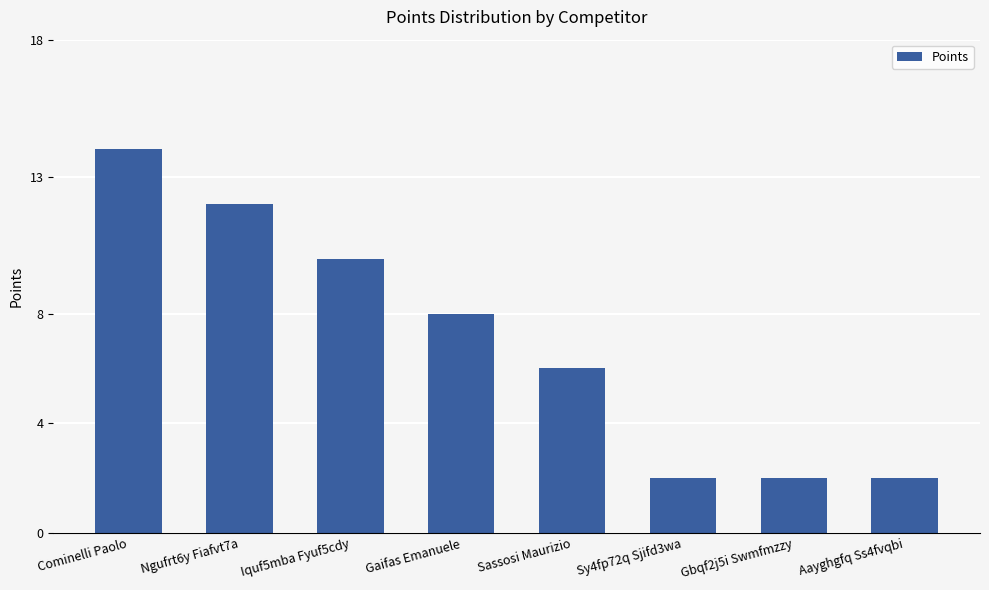

What is the difference between the maximum and second lowest values?

12